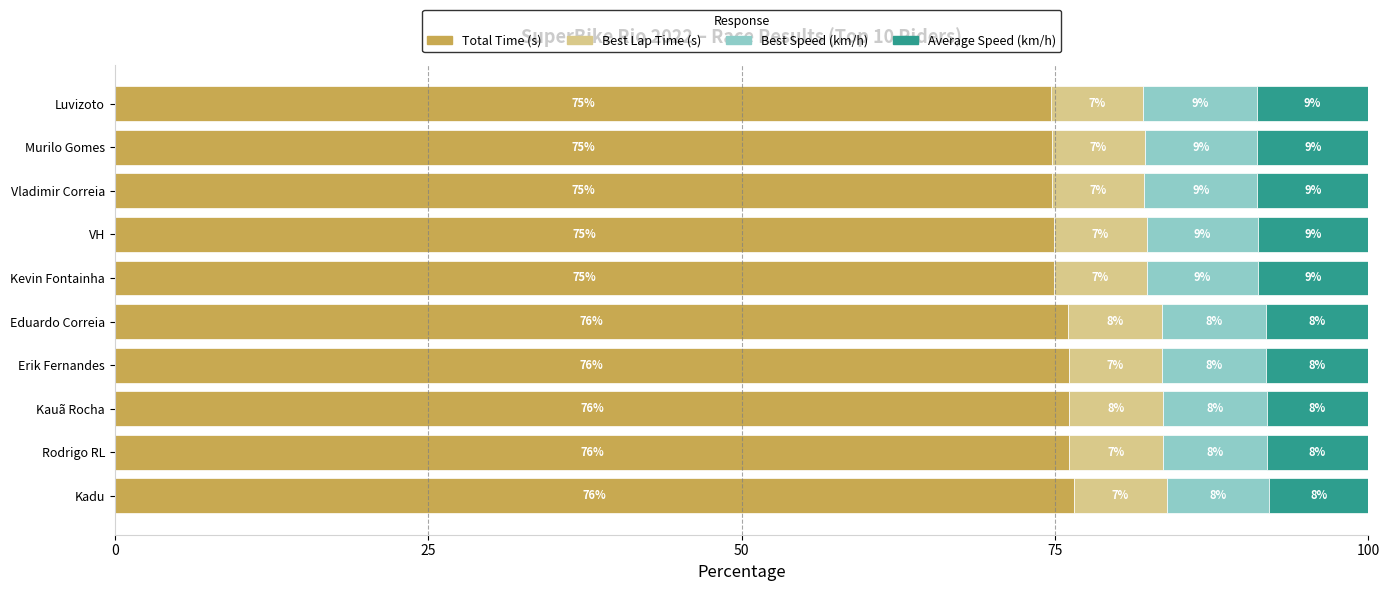

What is the lowest value of the Total Time (s) series?

74.7